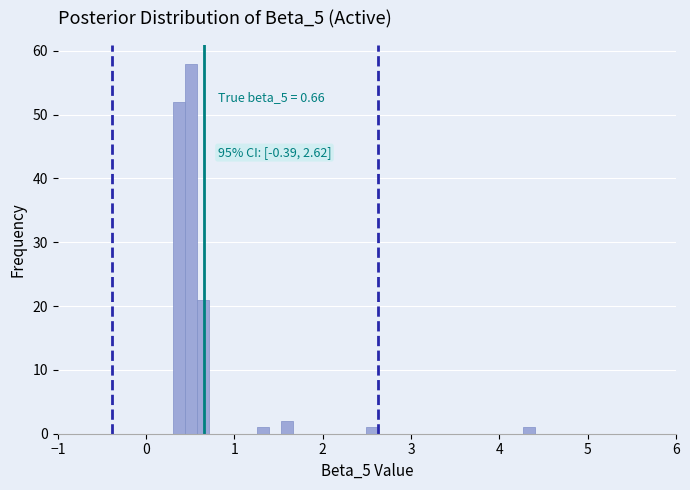

Read against the x-axis, roughly where is the centre of the tallest bar?

0.5